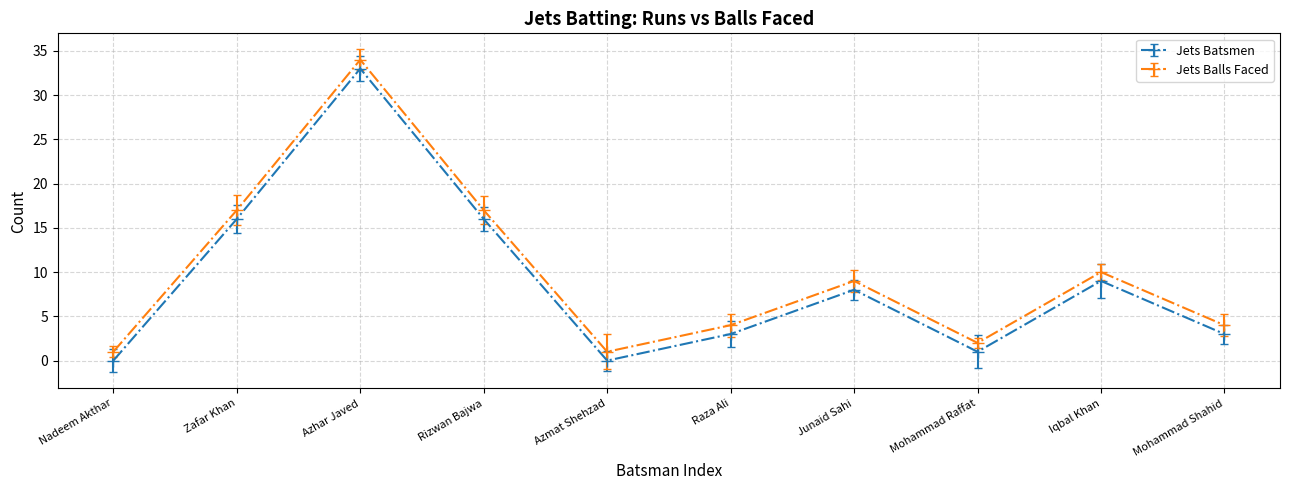

Rank the series by their average value, from highest to lowest.

Jets Balls Faced, Jets Batsmen